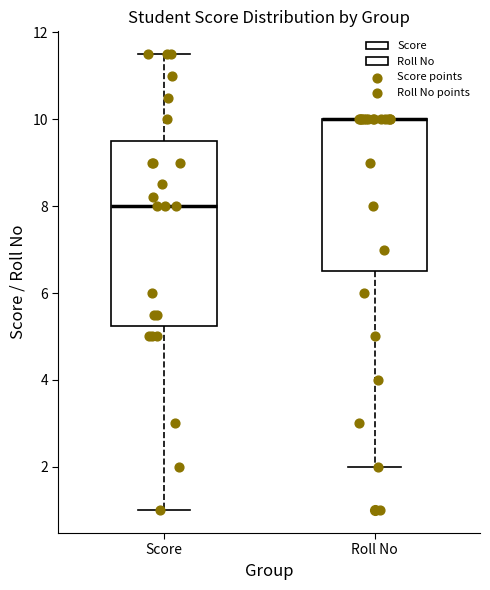

Which box is the tallest, from its lower edge to its upper edge?

Score